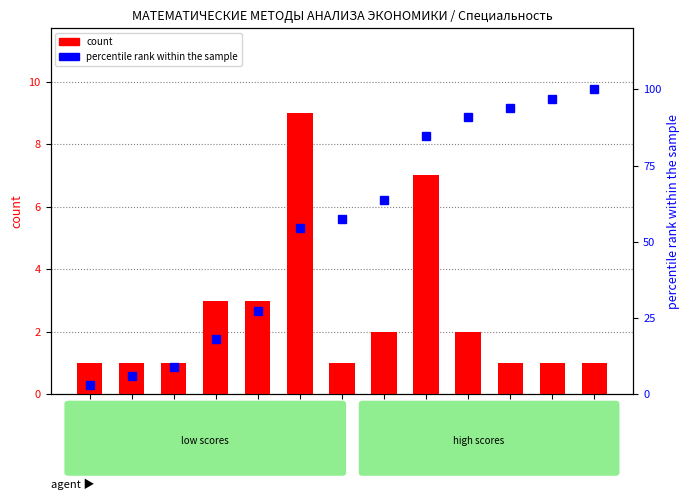

Which series has the largest range (max minus min)?

percentile rank within the sample